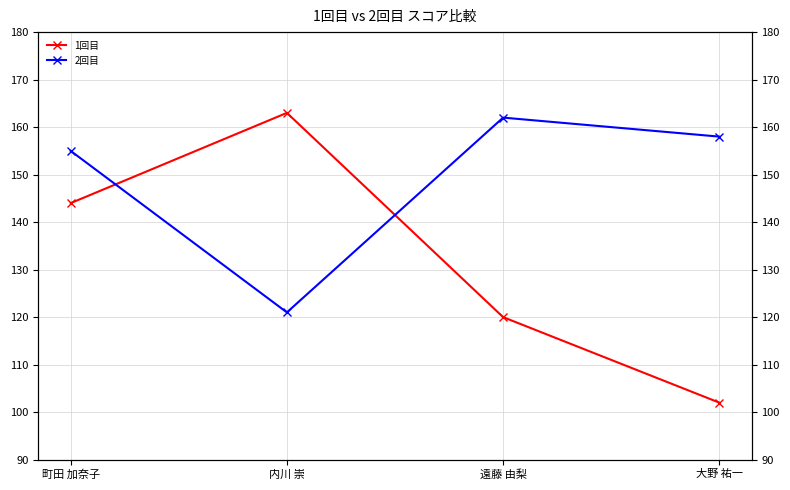

List the labels in order of 1回目 value, smallest first.

大野 祐一, 遠藤 由梨, 町田 加奈子, 内川 崇